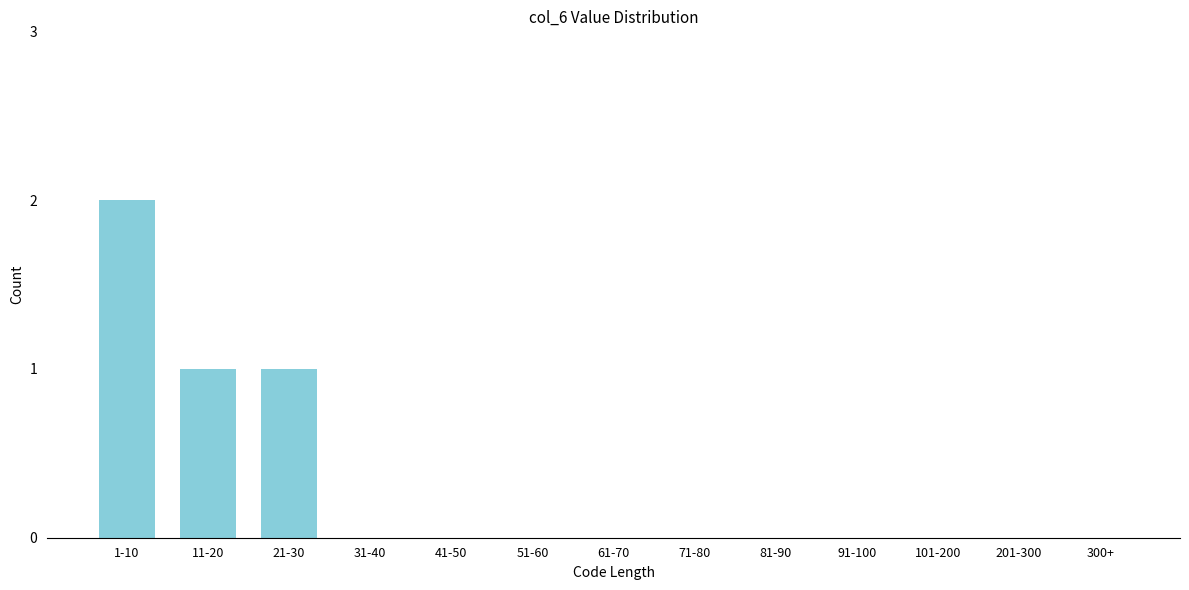

Reading right to left, transcribe all the data shown in this chart.

300+=0	201-300=0	101-200=0	91-100=0	81-90=0	71-80=0	61-70=0	51-60=0	41-50=0	31-40=0	21-30=1	11-20=1	1-10=2